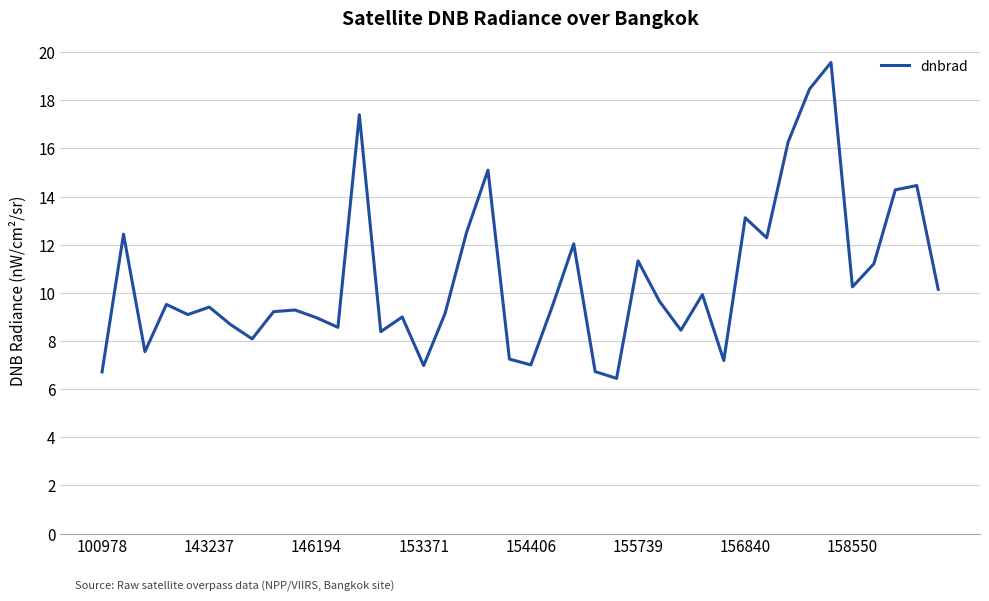

How many distinct data groups are displayed?

1